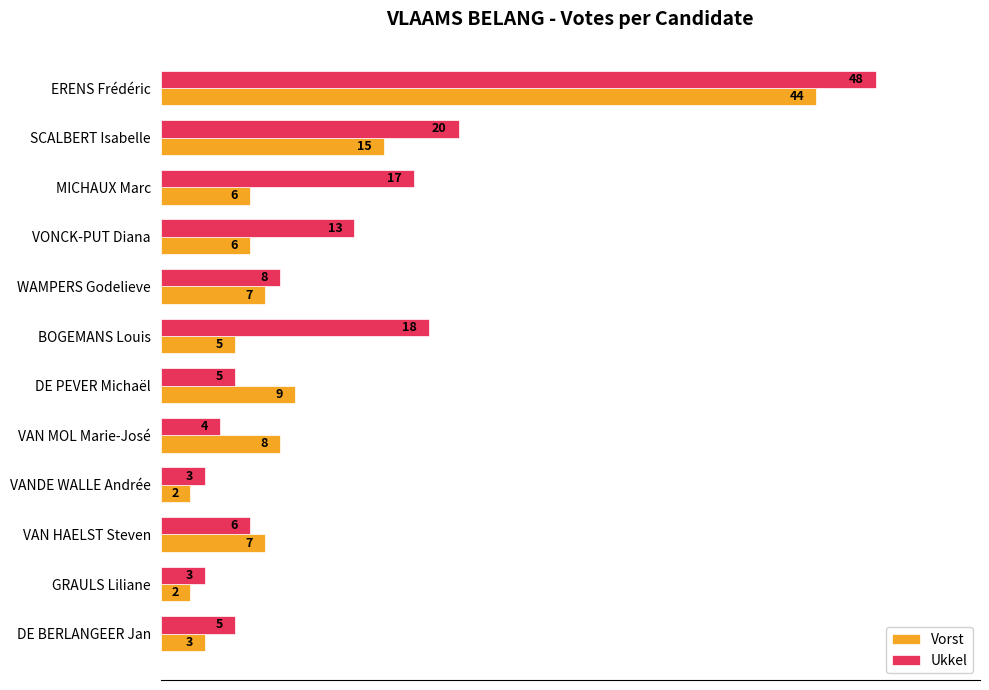

What is the highest value of the Vorst series?

44